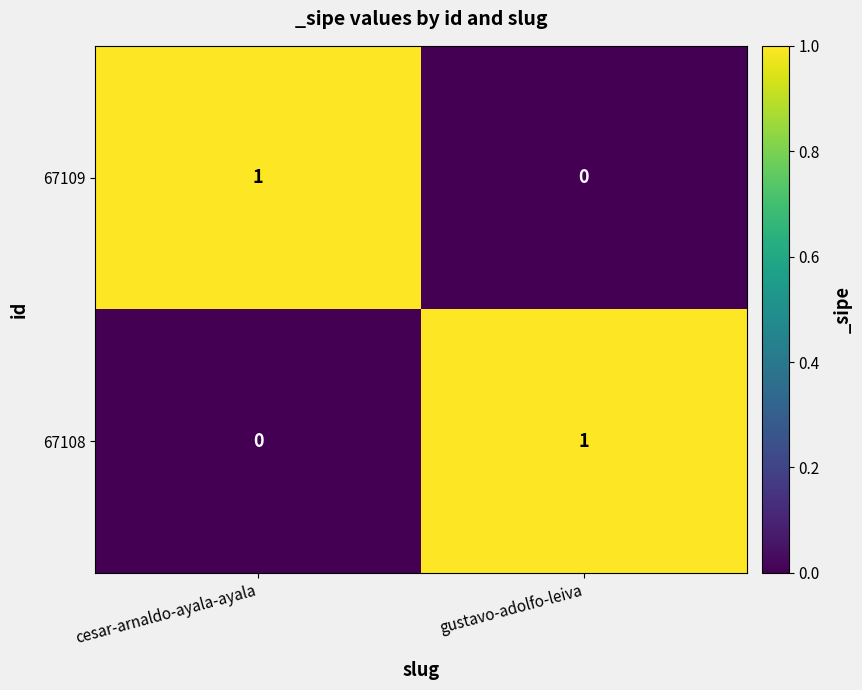

Rank the series at gustavo-adolfo-leiva from highest to lowest value.

67108, 67109